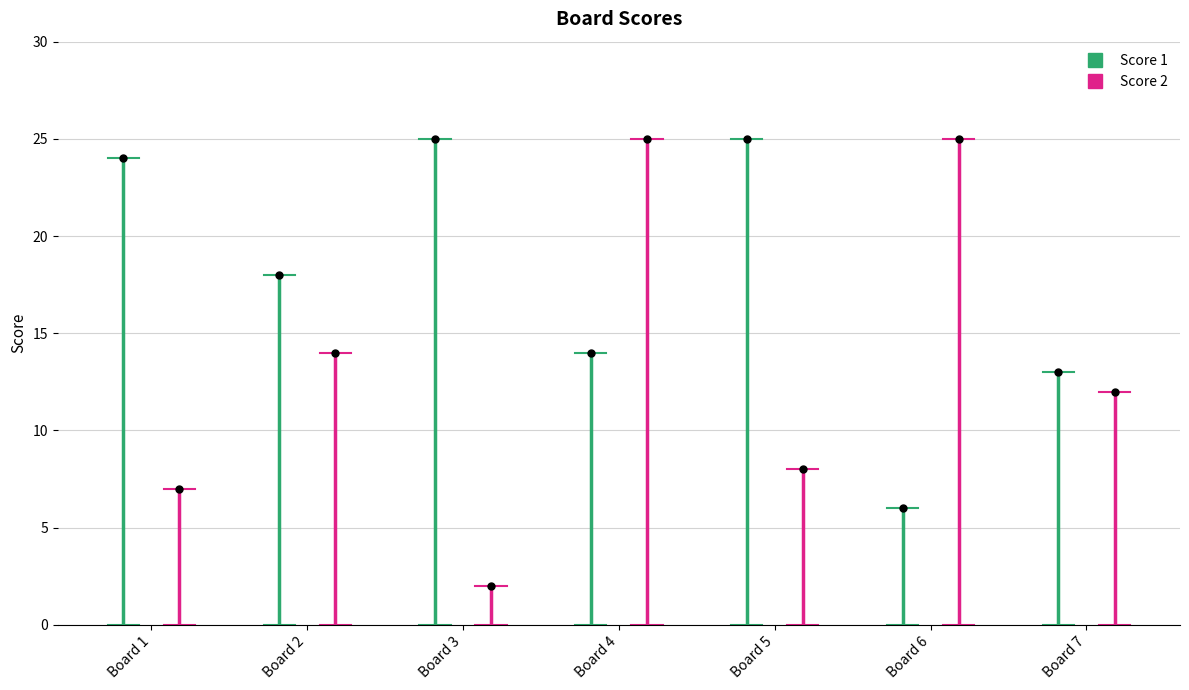

Rank the series by their maximum value, from lowest to highest.

Score 2, Score 1